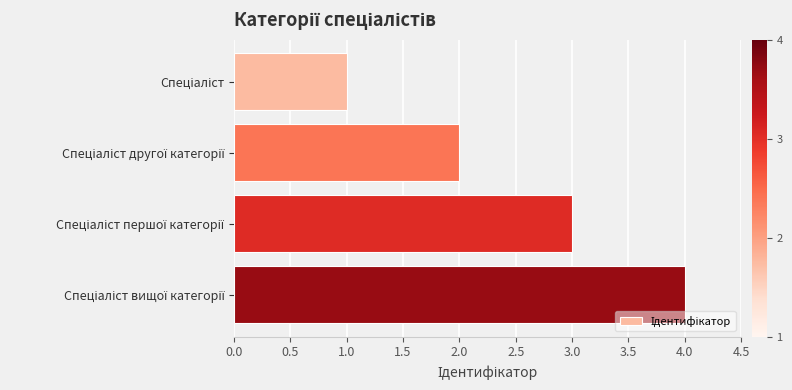

What is the difference between the maximum and minimum values?

3